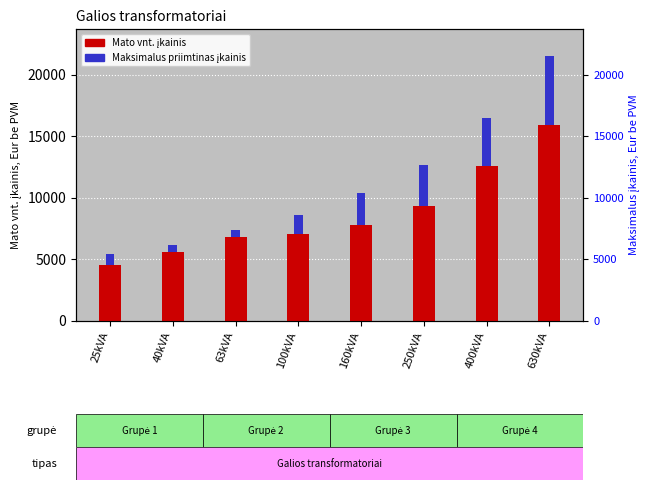

Reading left to right, list all the values displayed in this chart.

Mato vnt. įkainis: 4500.0	5600.0	6800.0	7000.0	7800.0	9300.0	12600.0	15900.0
Maksimalus priimtinas įkainis: 883.6	564.8	598.7	1570.5	2545.5	3346.2	3895.7	5653.3